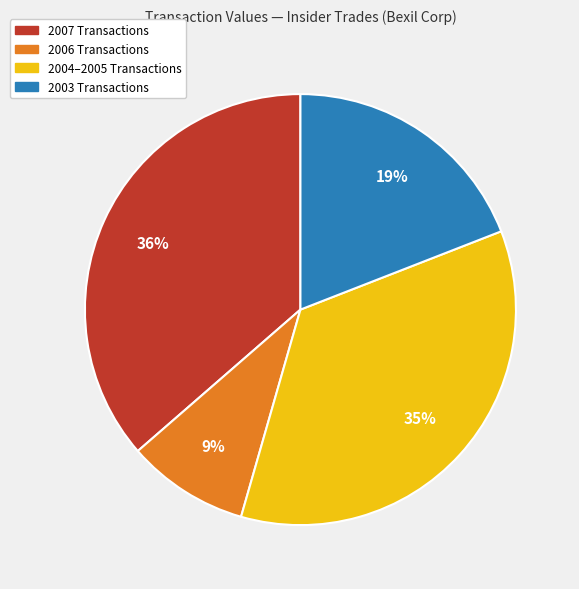

To the nearest percent, what is the average slice percentage?

25%